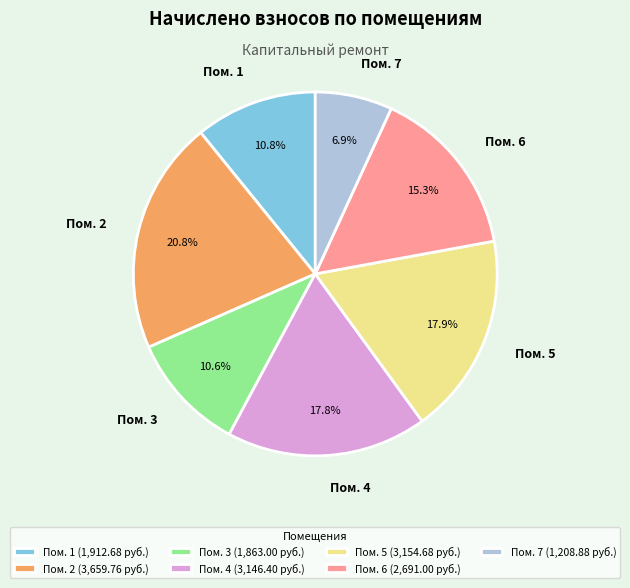

Which has a higher value, Пом. 5 or Пом. 3?

Пом. 5